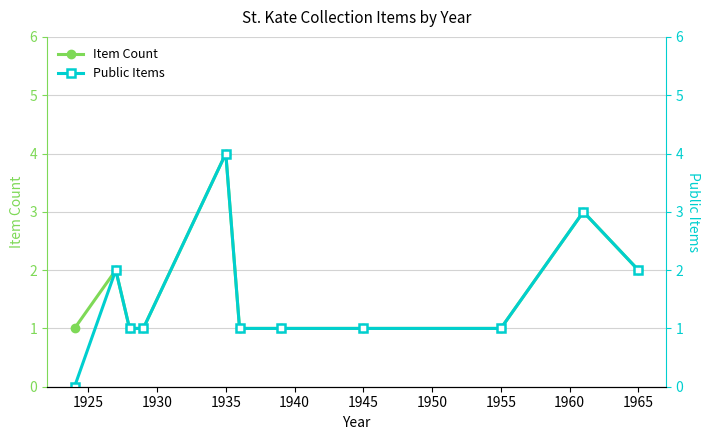

True or false: Item Count has more than 1 points higher than both neighbors.

True